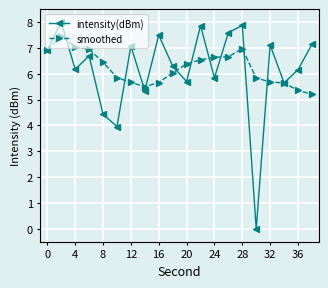

What is the highest value of the intensity(dBm) series?

8.0